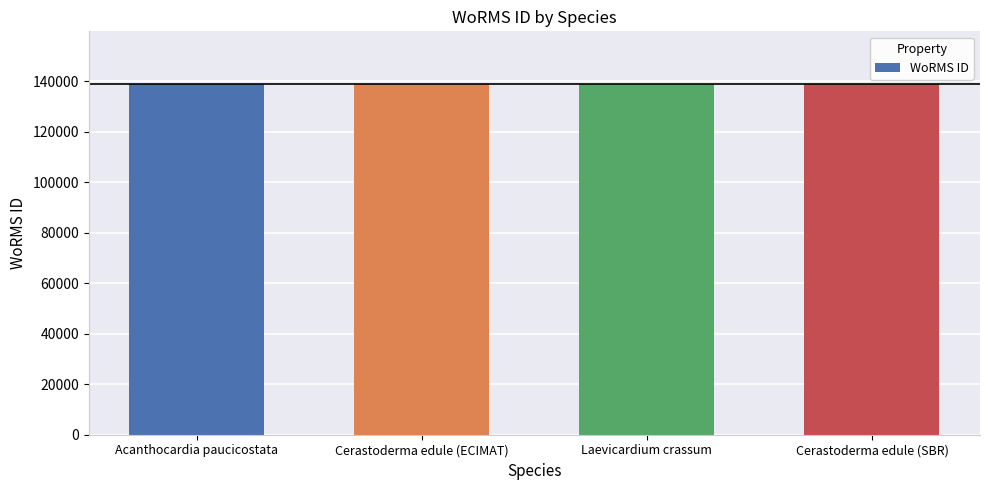

What is the sum of the values at Cerastoderma edule (ECIMAT) and Cerastoderma edule (SBR)?

277996